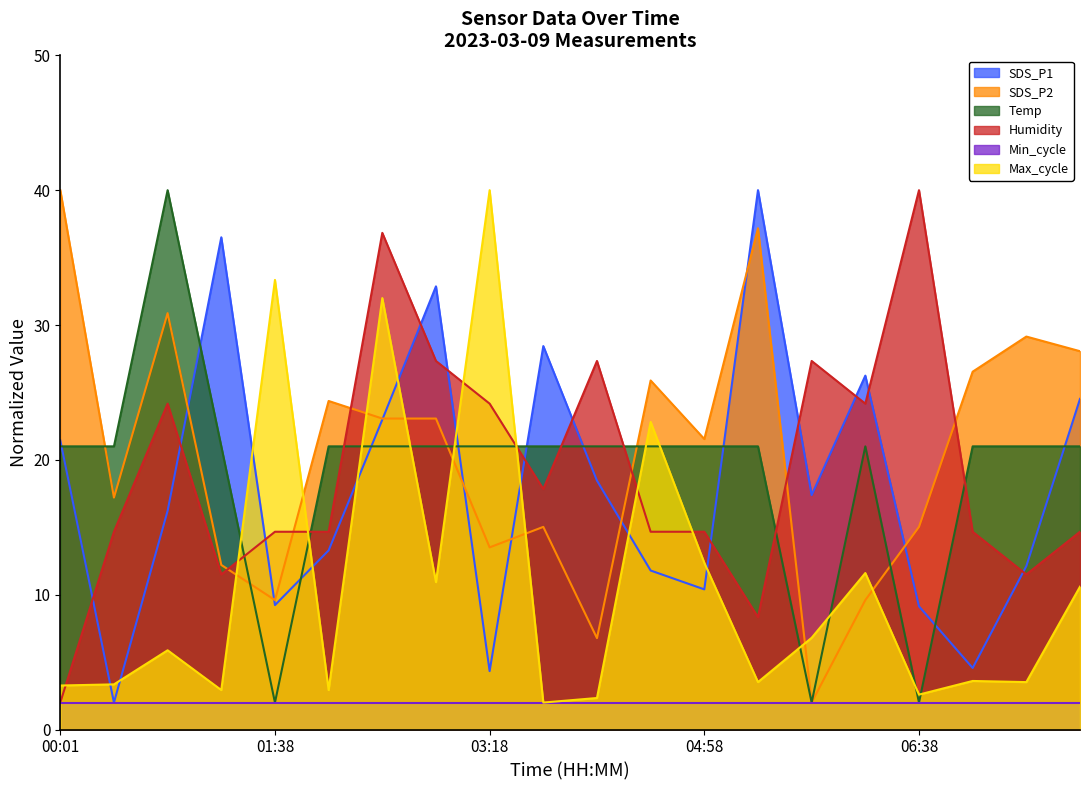

What is the greatest value displayed?

40.0